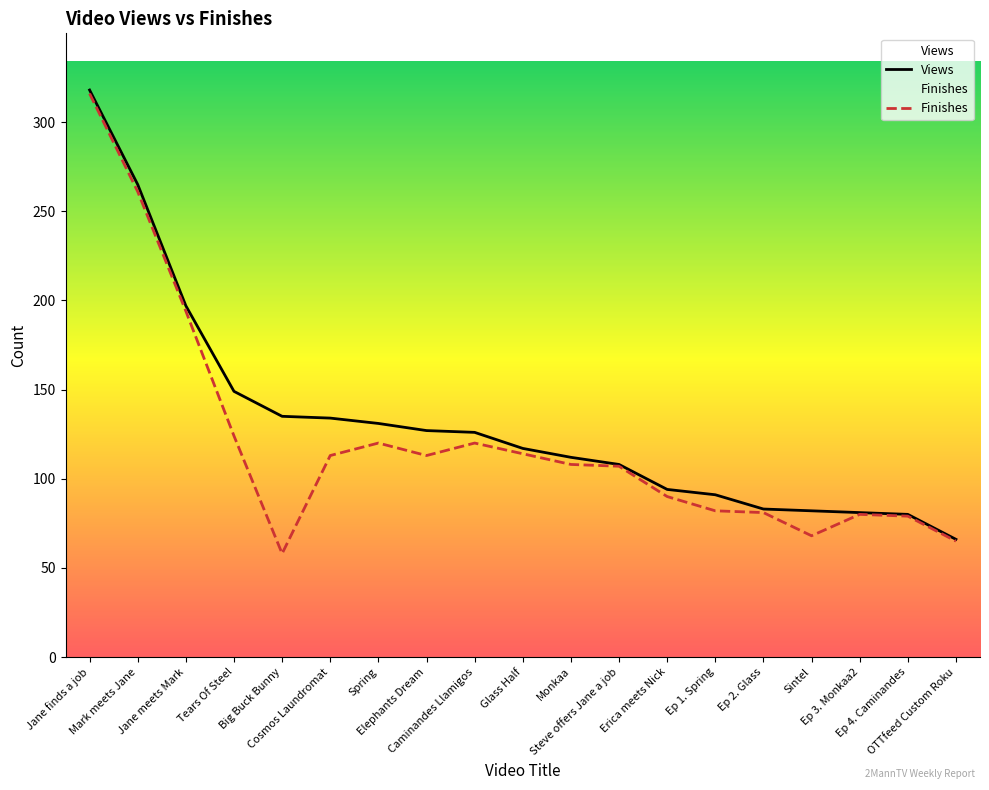

Where is Finishes nearest to the value 187?

Jane meets Mark